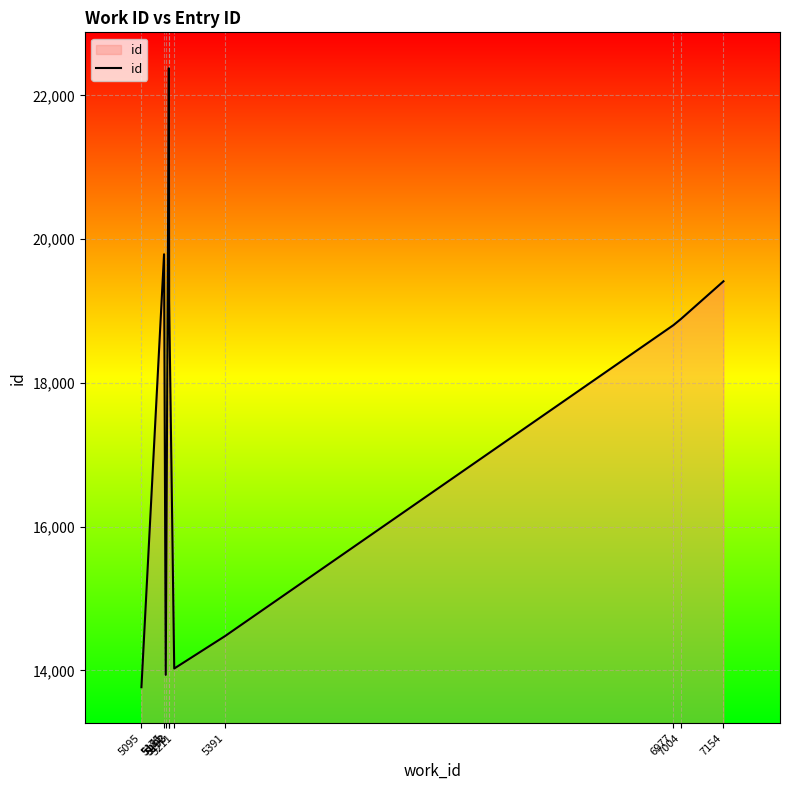

At which label does the data first exceed 18891?

5175